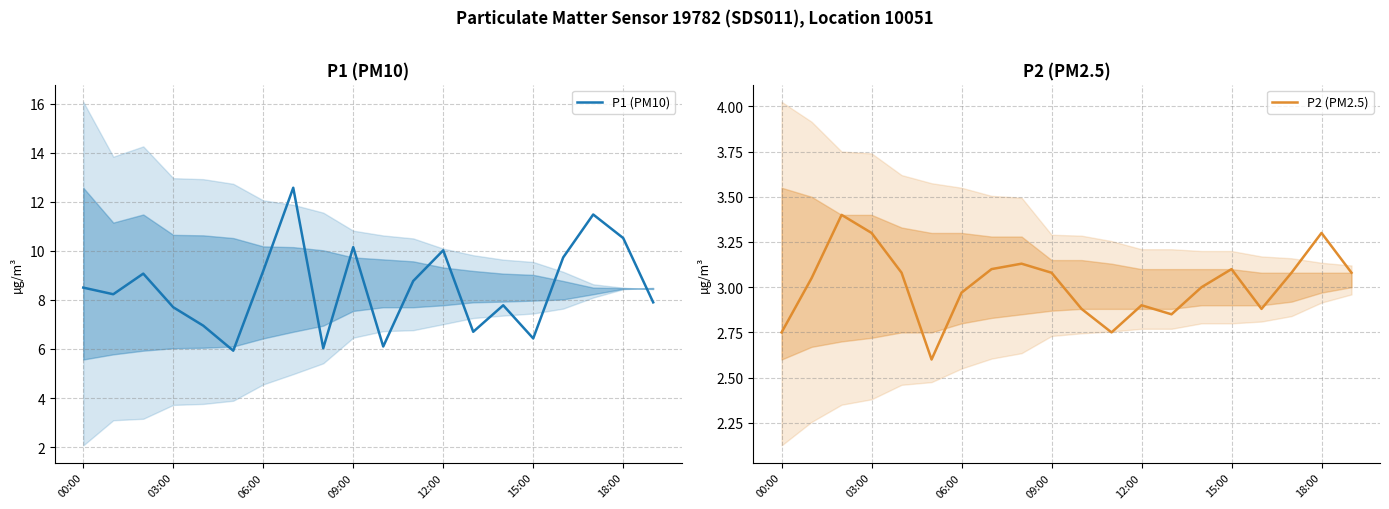

What is the spread (max minus min) of values at 13?

3.9